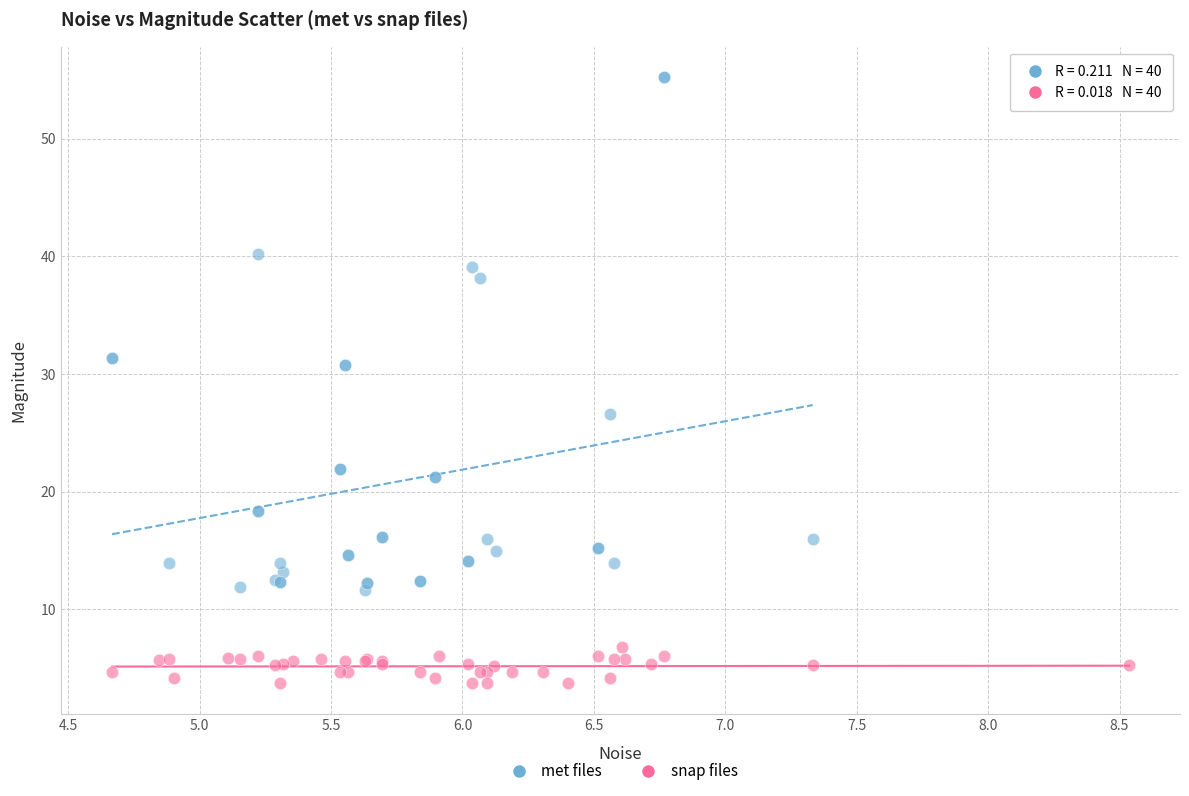

Which series contains the highest Y value?

met files